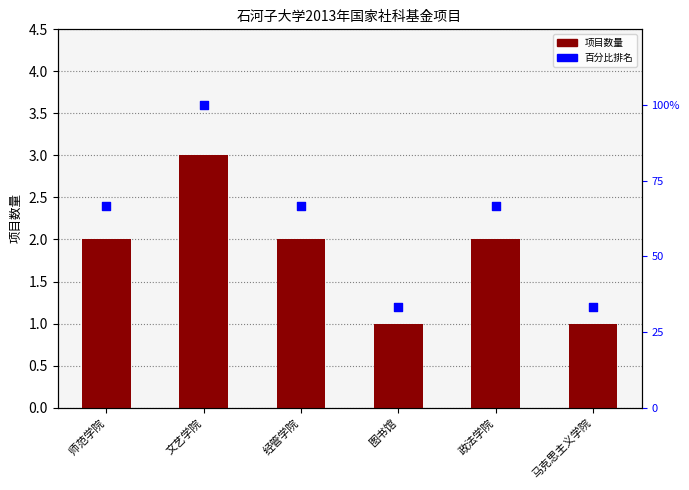

Which series reaches the minimum Y coordinate?

项目数量